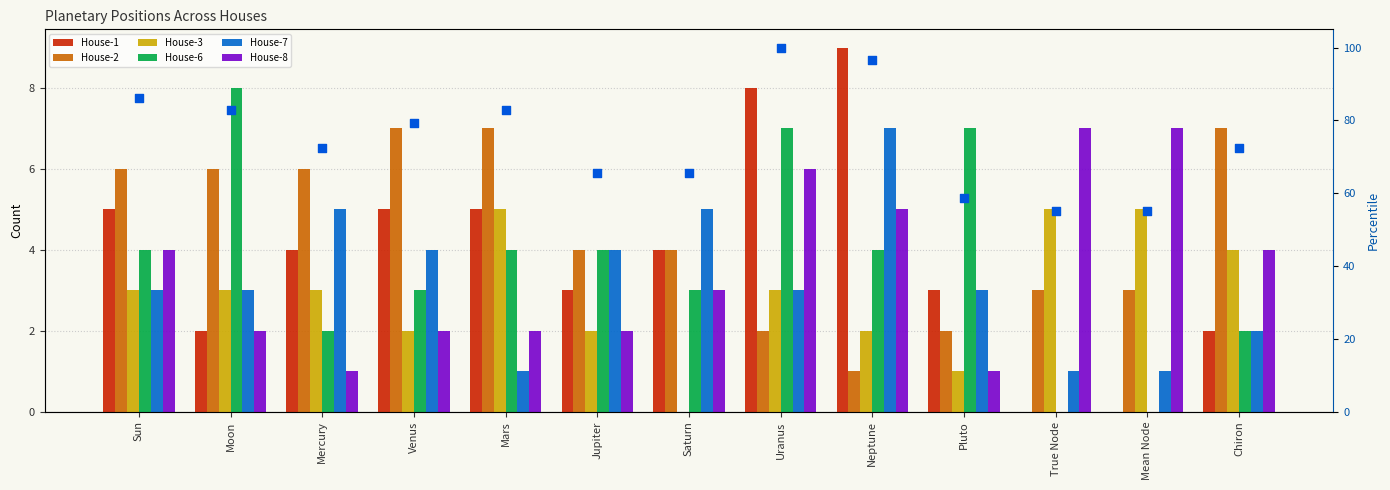

Which series has the largest total across all categories?

House-2